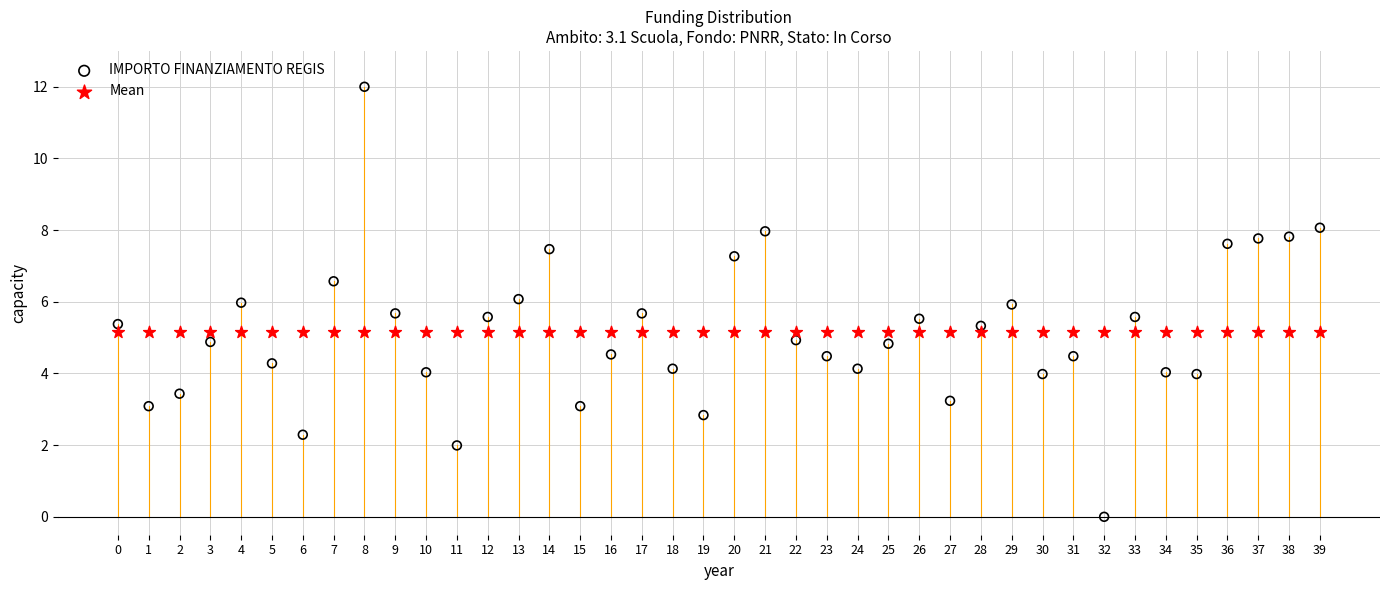

Which series reaches the maximum Y coordinate?

IMPORTO FINANZIAMENTO REGIS